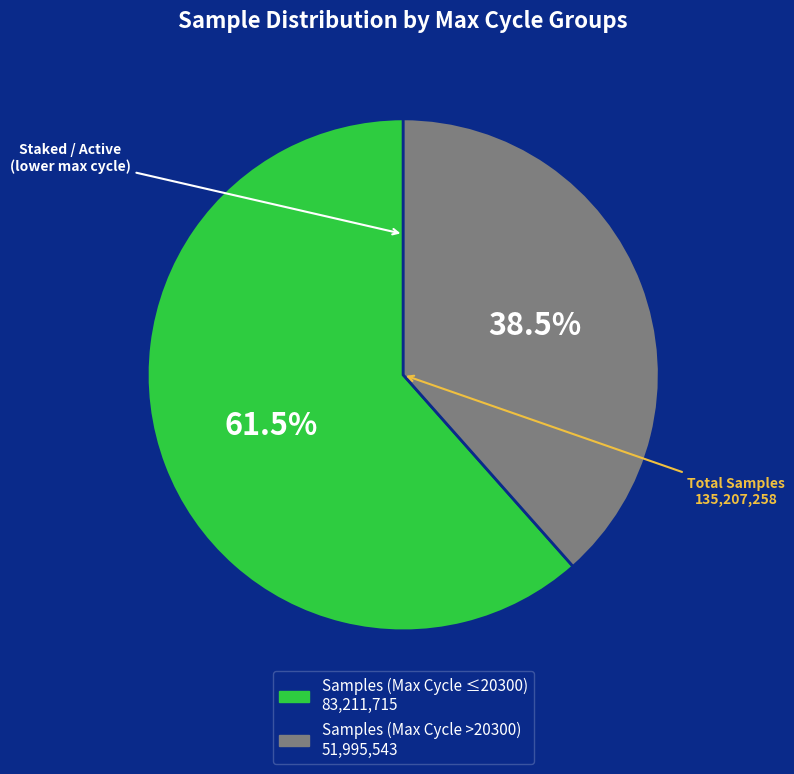

Does any single category account for the majority?

Yes